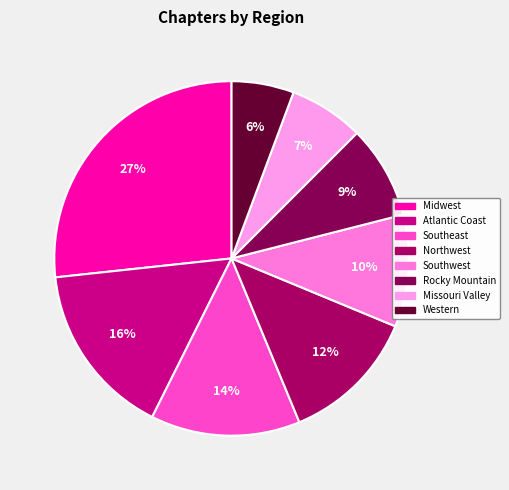

How many slices are in this pie chart?

8